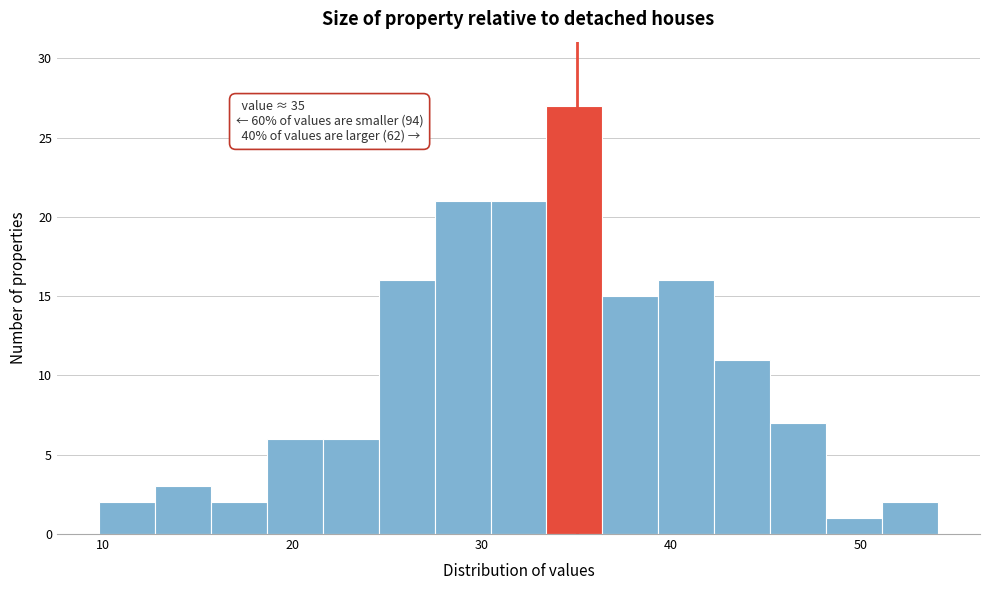

Read against the x-axis, roughly where is the centre of the tallest bar?

35